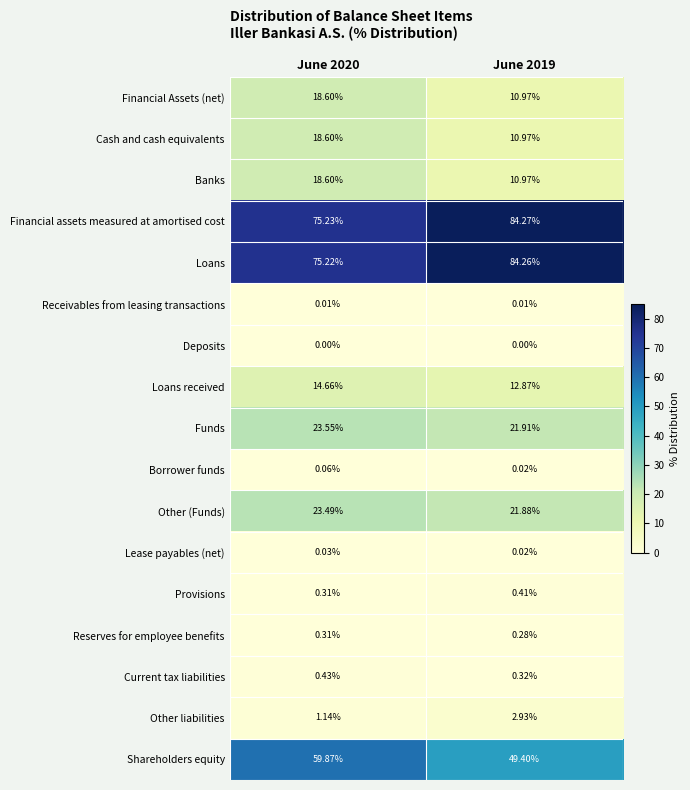

Which series has the largest range (max minus min)?

Shareholders equity